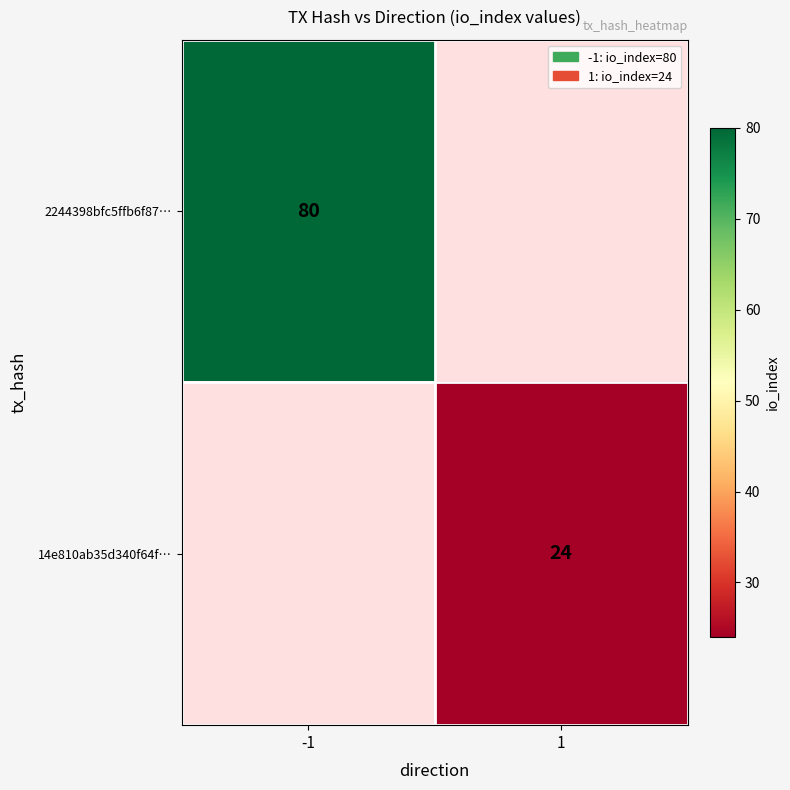

The value of 14e810ab35d340f64f… at 1 is 24. True or false?

True